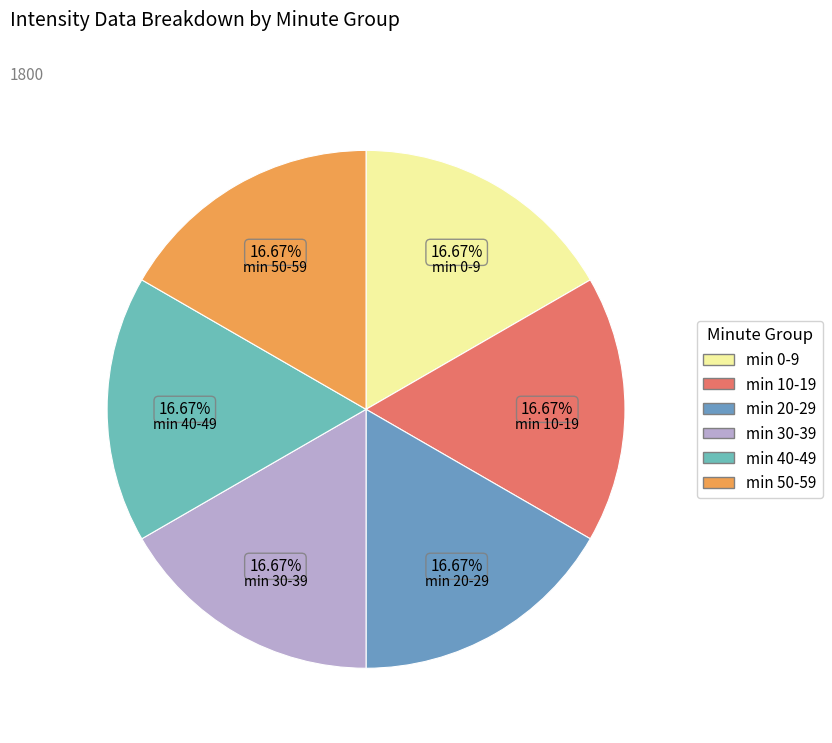

Combined, do min 50-59 and min 10-19 account for over 50%?

No